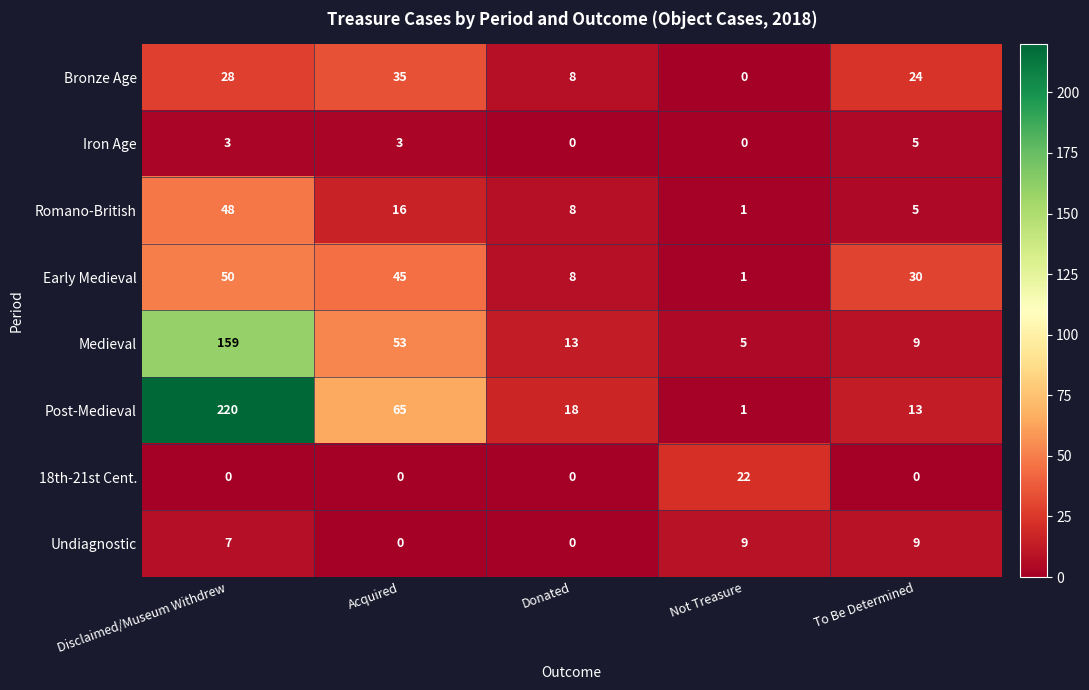

How many Early Medieval values are between 8 and 45?

3